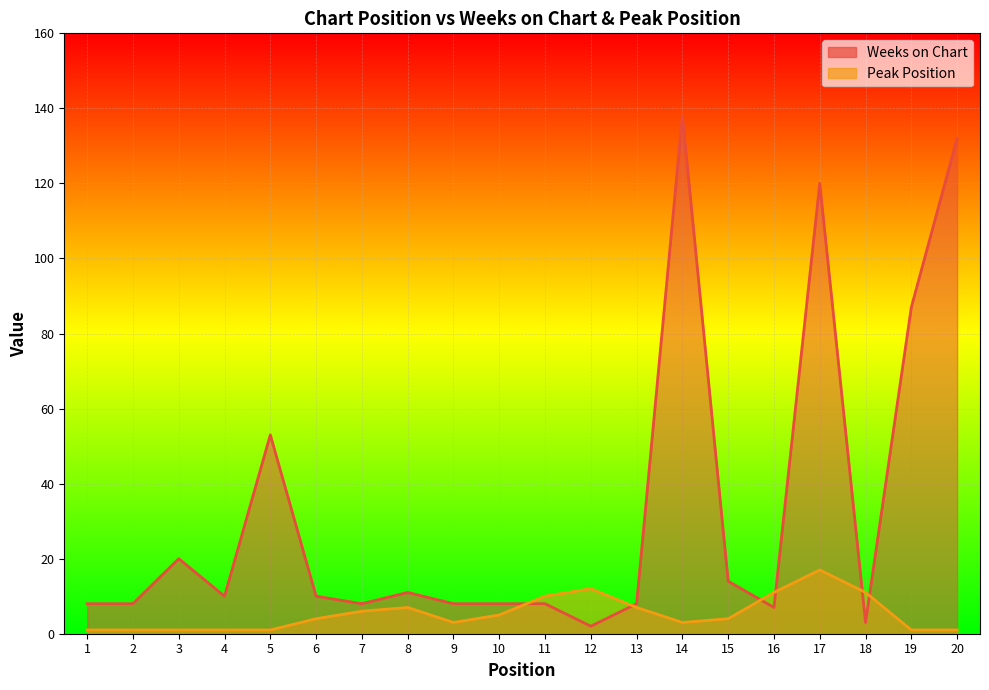

List the series in order of their overall mean, highest first.

Weeks on Chart, Peak Position